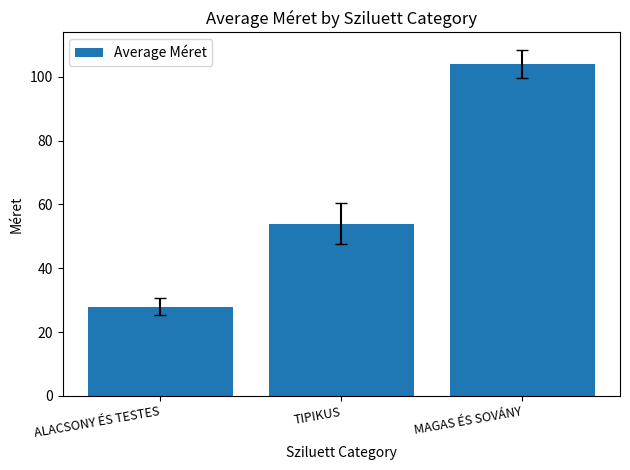

What position from the right is MAGAS ÉS SOVÁNY?

1